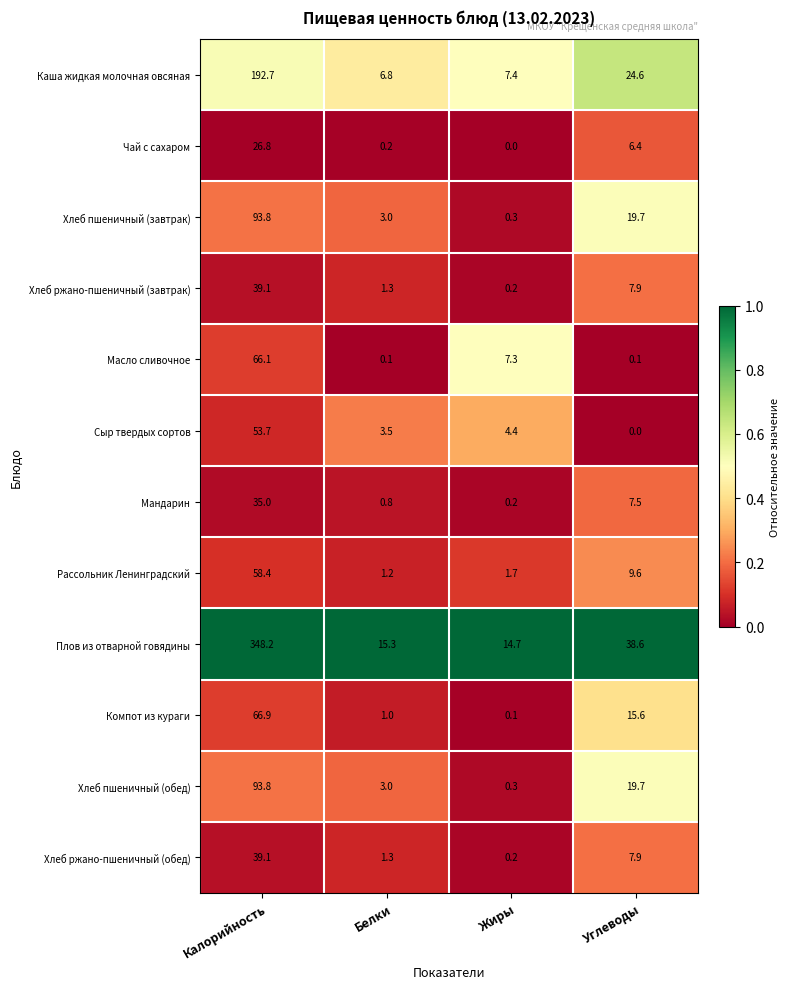

Which series has the largest total across all categories?

Плов из отварной говядины